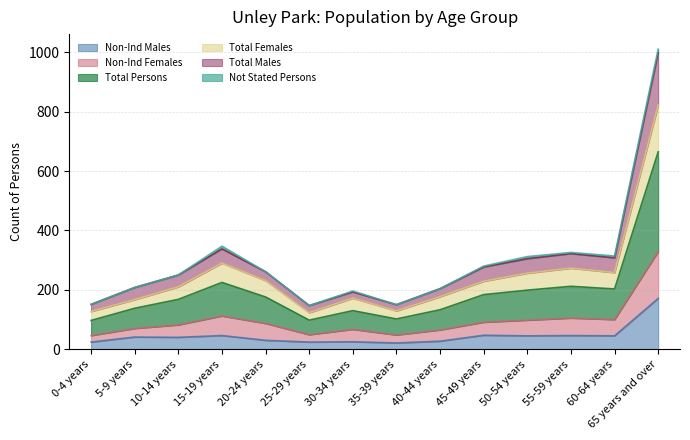

Which category has the highest value across all series?

65 years and over